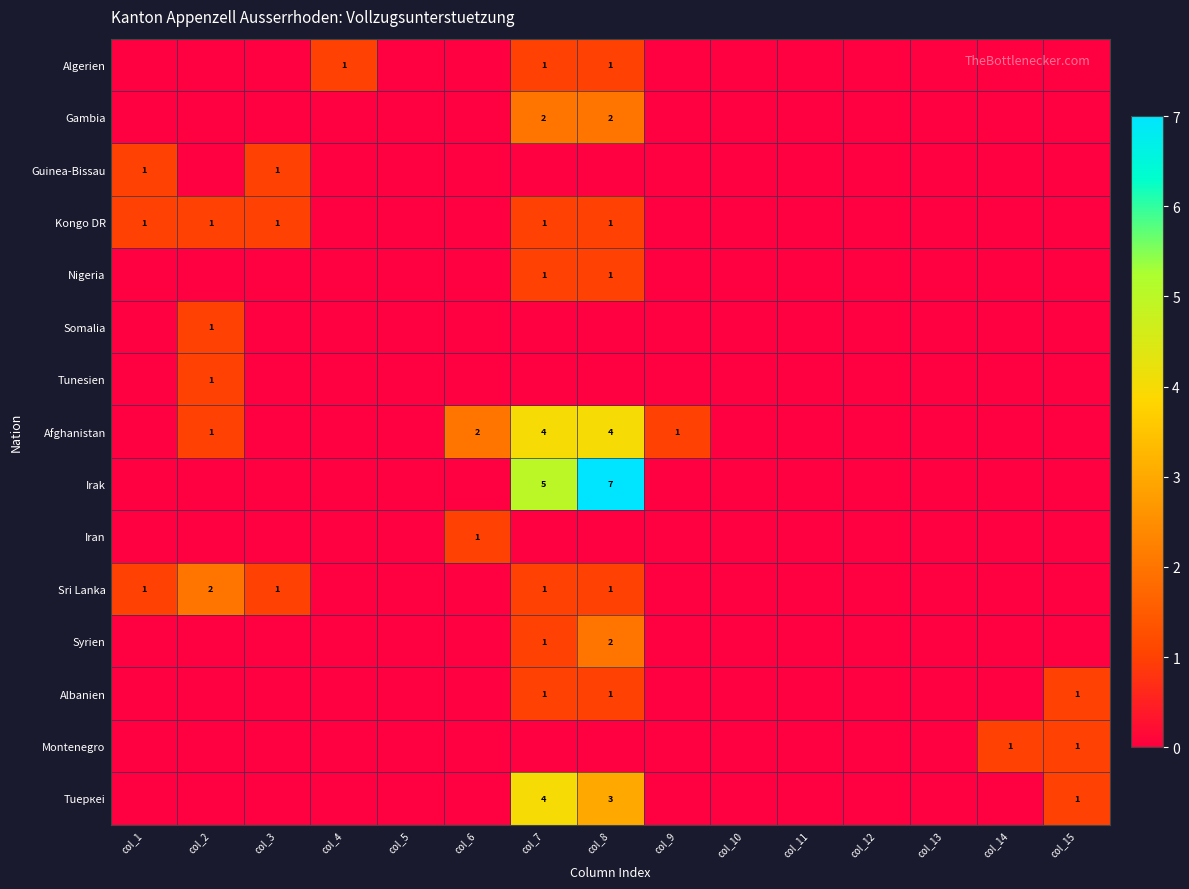

The Kongo DR series shows 0 at col_3. True or false?

False